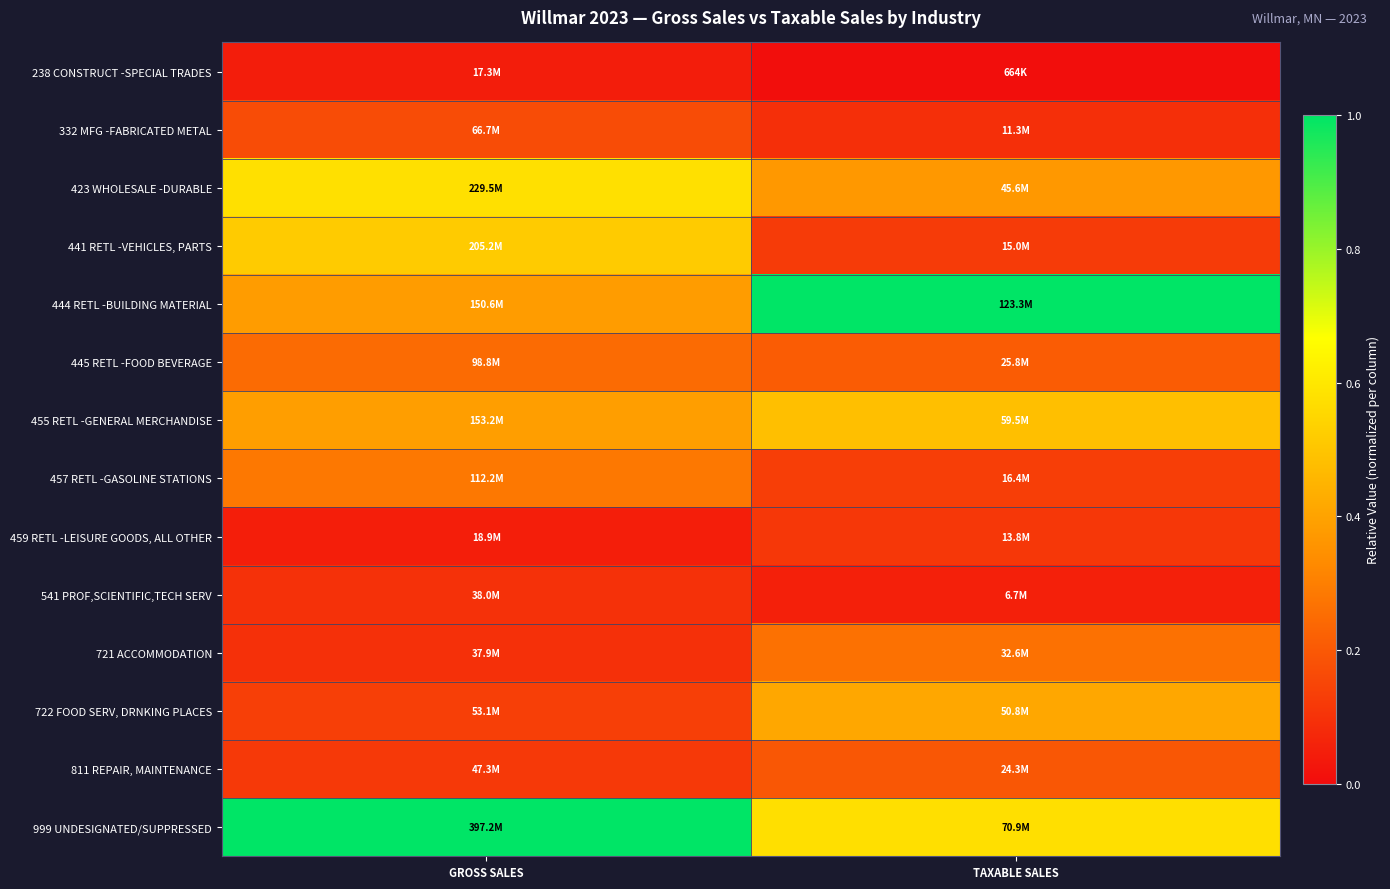

At GROSS SALES, list the series in order from largest to smallest.

999 UNDESIGNATED/SUPPRESSED, 423 WHOLESALE -DURABLE, 441 RETL -VEHICLES, PARTS, 455 RETL -GENERAL MERCHANDISE, 444 RETL -BUILDING MATERIAL, 457 RETL -GASOLINE STATIONS, 445 RETL -FOOD BEVERAGE, 332 MFG -FABRICATED METAL, 722 FOOD SERV, DRNKING PLACES, 811 REPAIR, MAINTENANCE, 541 PROF,SCIENTIFIC,TECH SERV, 721 ACCOMMODATION, 459 RETL -LEISURE GOODS, ALL OTHER, 238 CONSTRUCT -SPECIAL TRADES